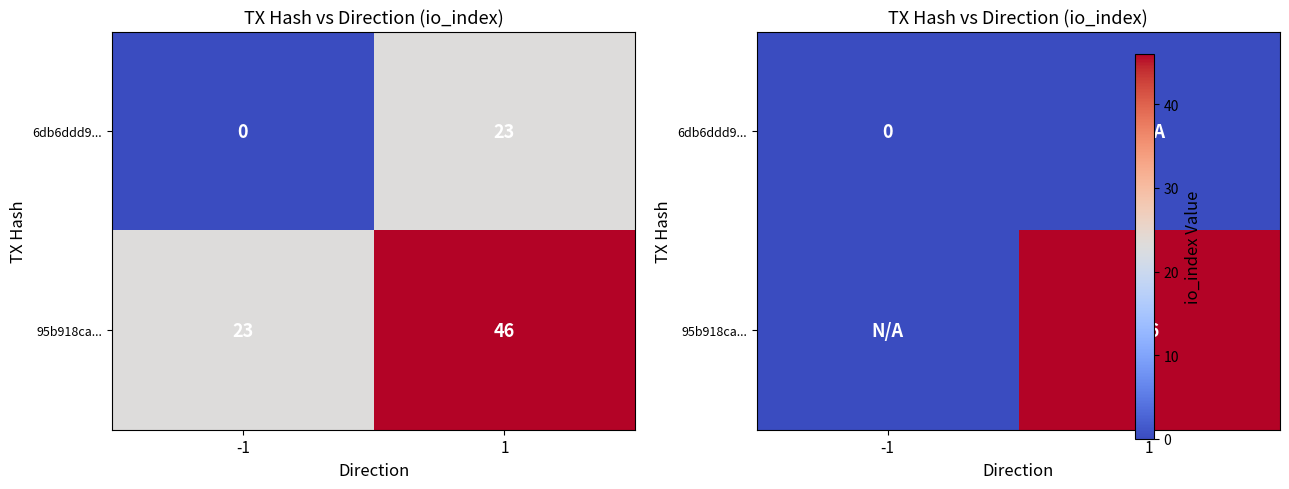

How many positive values does the 95b918ca... series have?

1